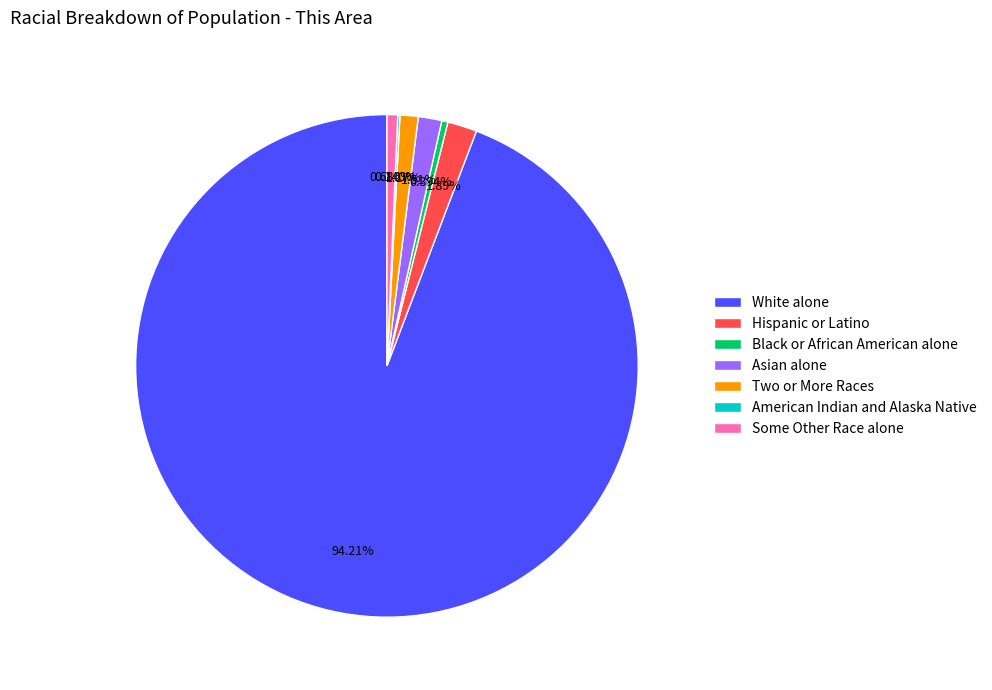

Do Black or African American alone and Hispanic or Latino together represent more than half of the pie?

No